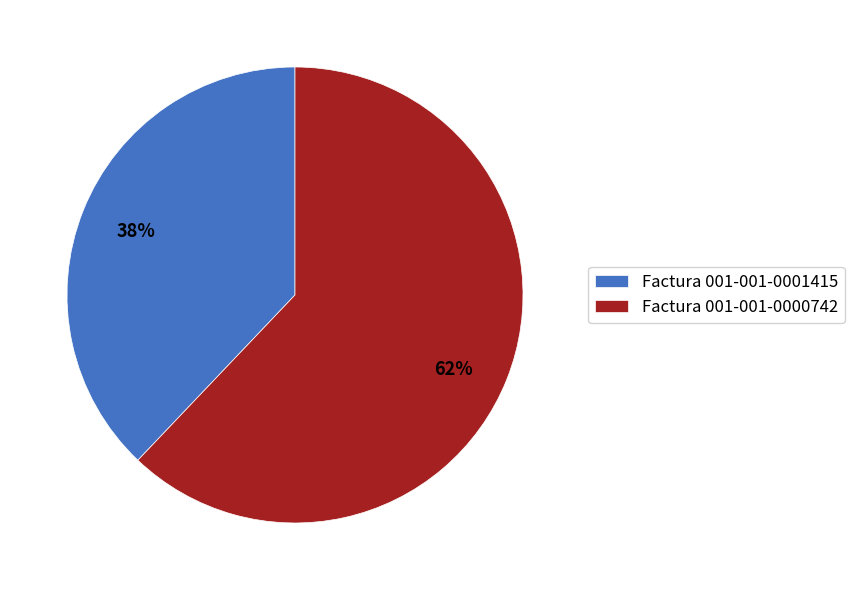

Which slice is the smallest?

Factura 001-001-0001415